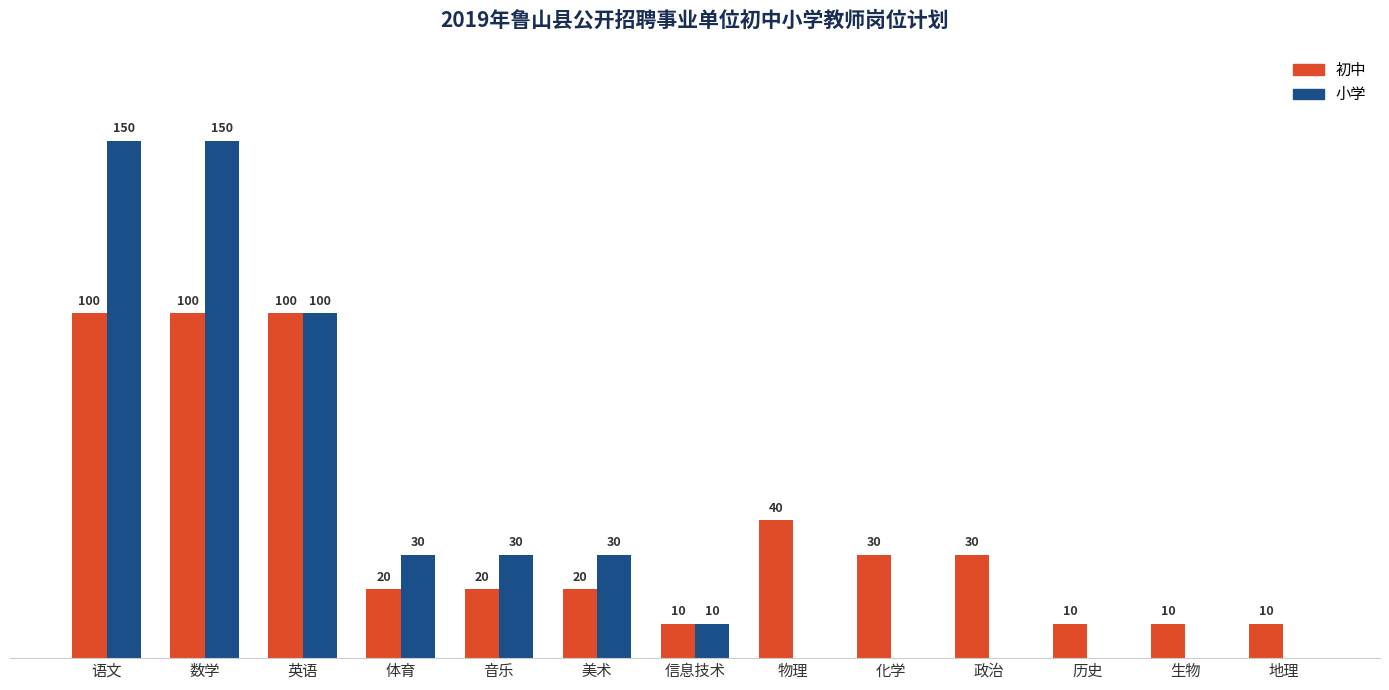

Where does the 初中 series first go above 20?

语文